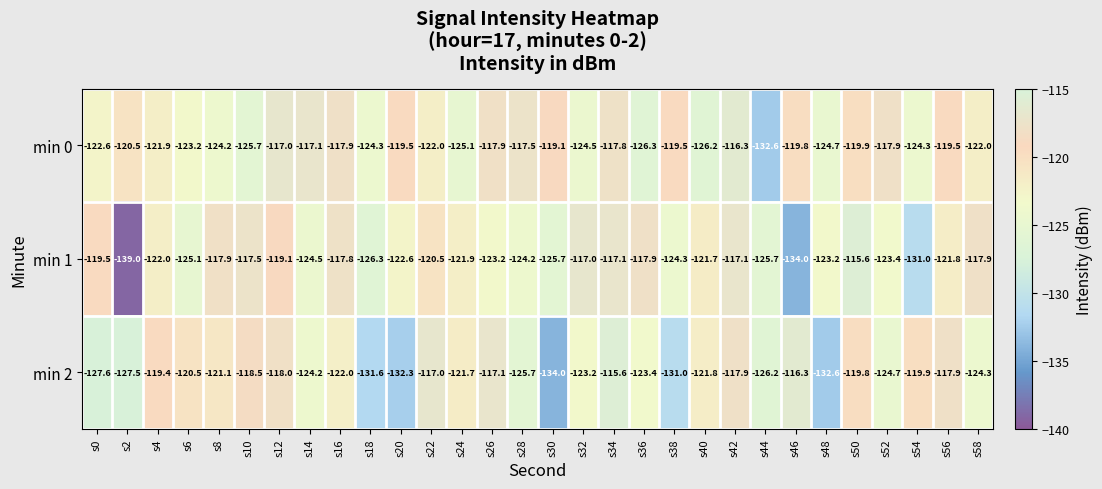

What is the sum of all min 1 values?

-3674.5